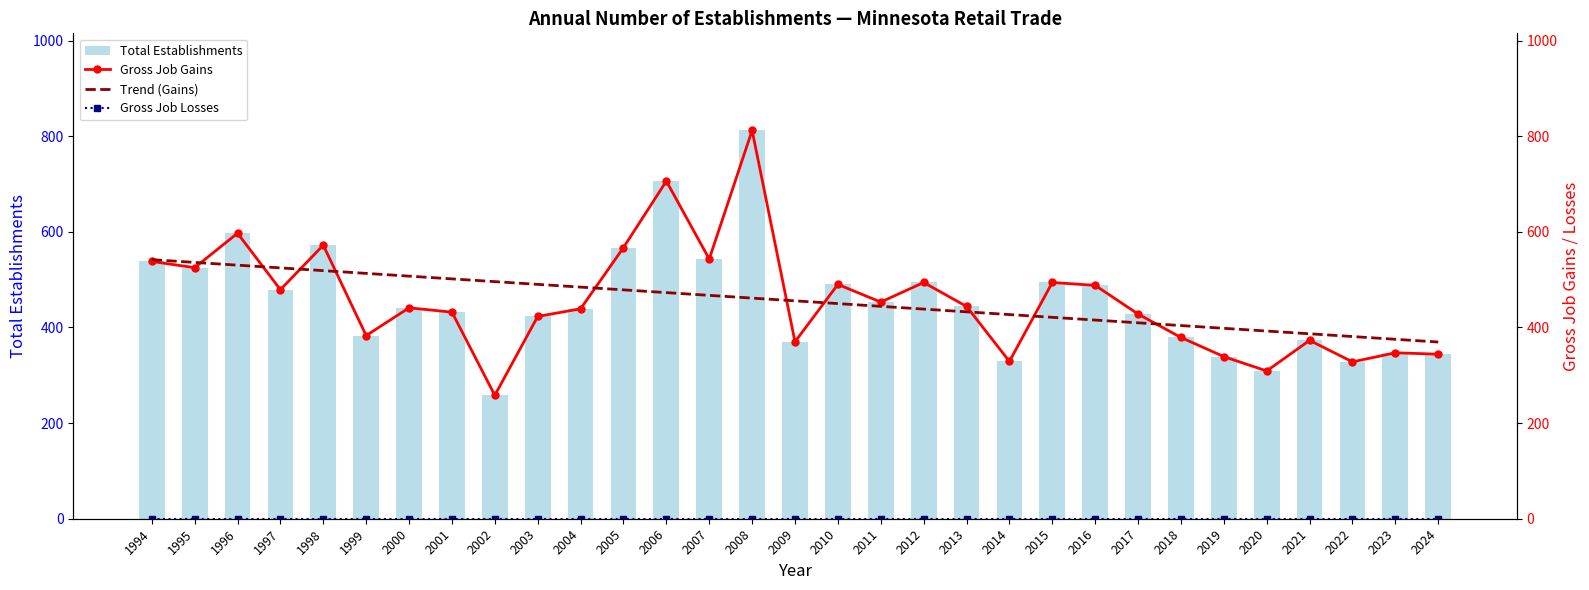

Is it true that Gross Job Gains equals 203.0 at 2004?

False